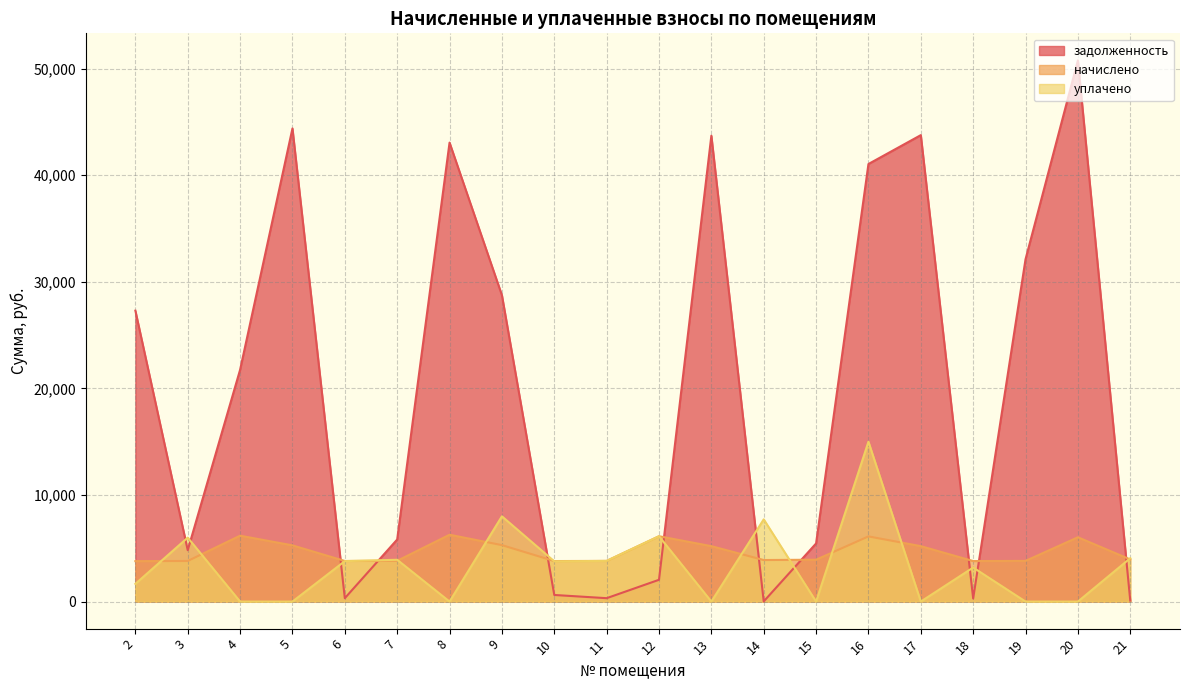

What is the difference between the maximum and minimum values in the уплачено series?

15000.0